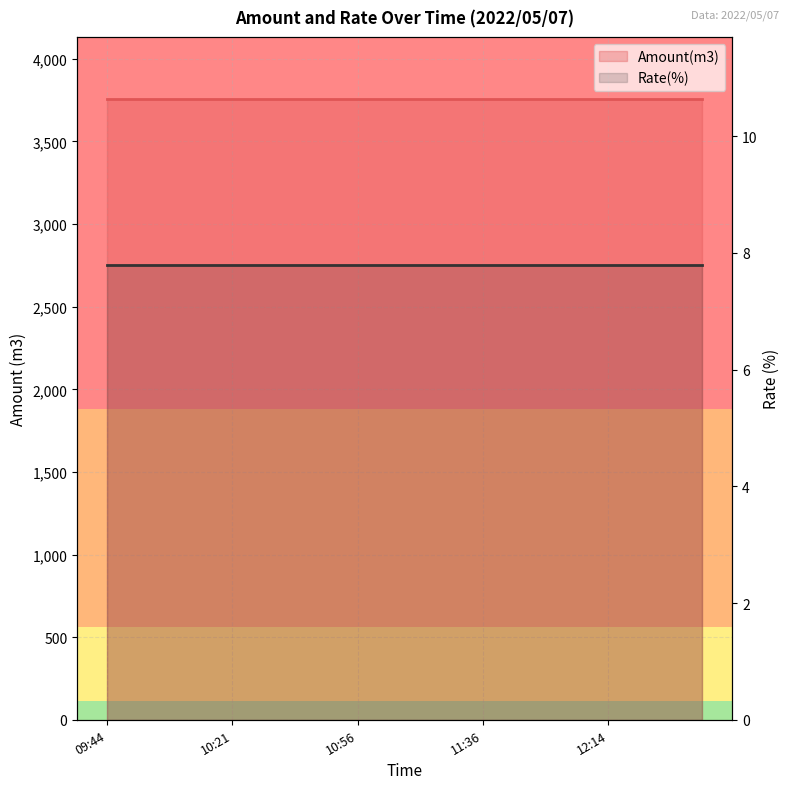

Which series has the largest range (max minus min)?

Amount(m3)_line